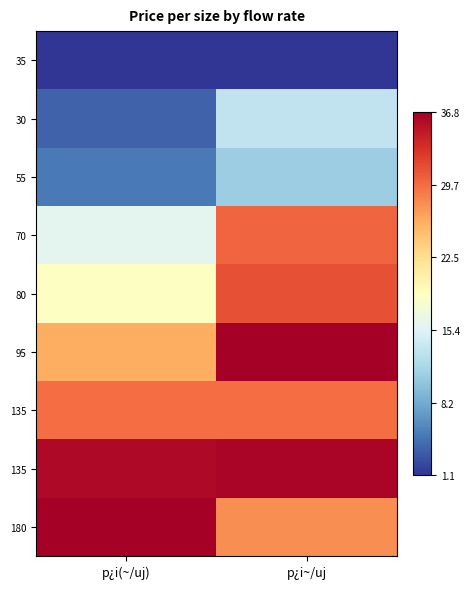

At how many categories does at least one series exceed 0?

2